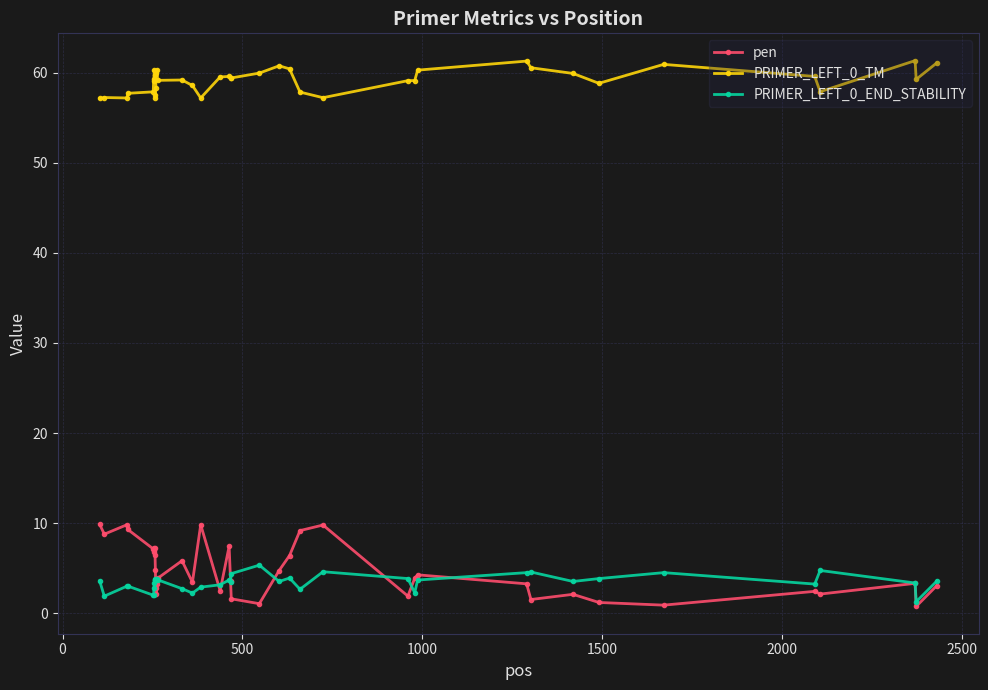

Rank the series by their maximum value, from highest to lowest.

PRIMER_LEFT_0_TM, pen, PRIMER_LEFT_0_END_STABILITY